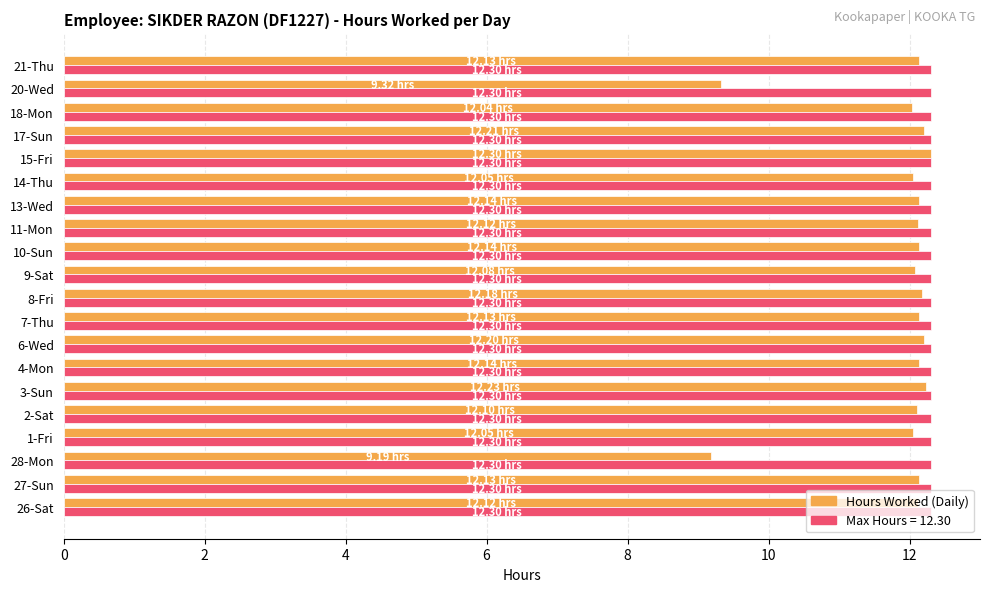

What is the total value across all series at 1-Fri?

24.4